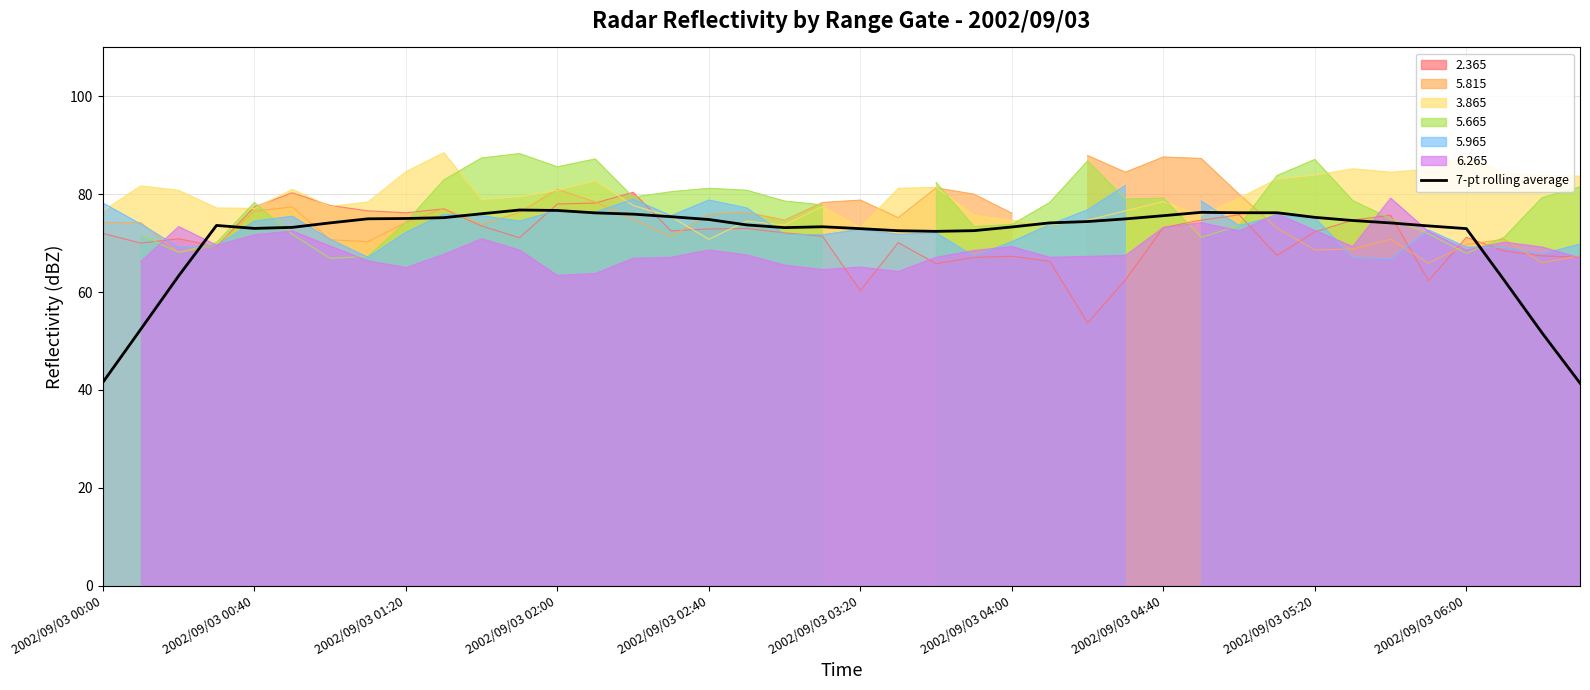

Between 10 and 22, which is larger?

10